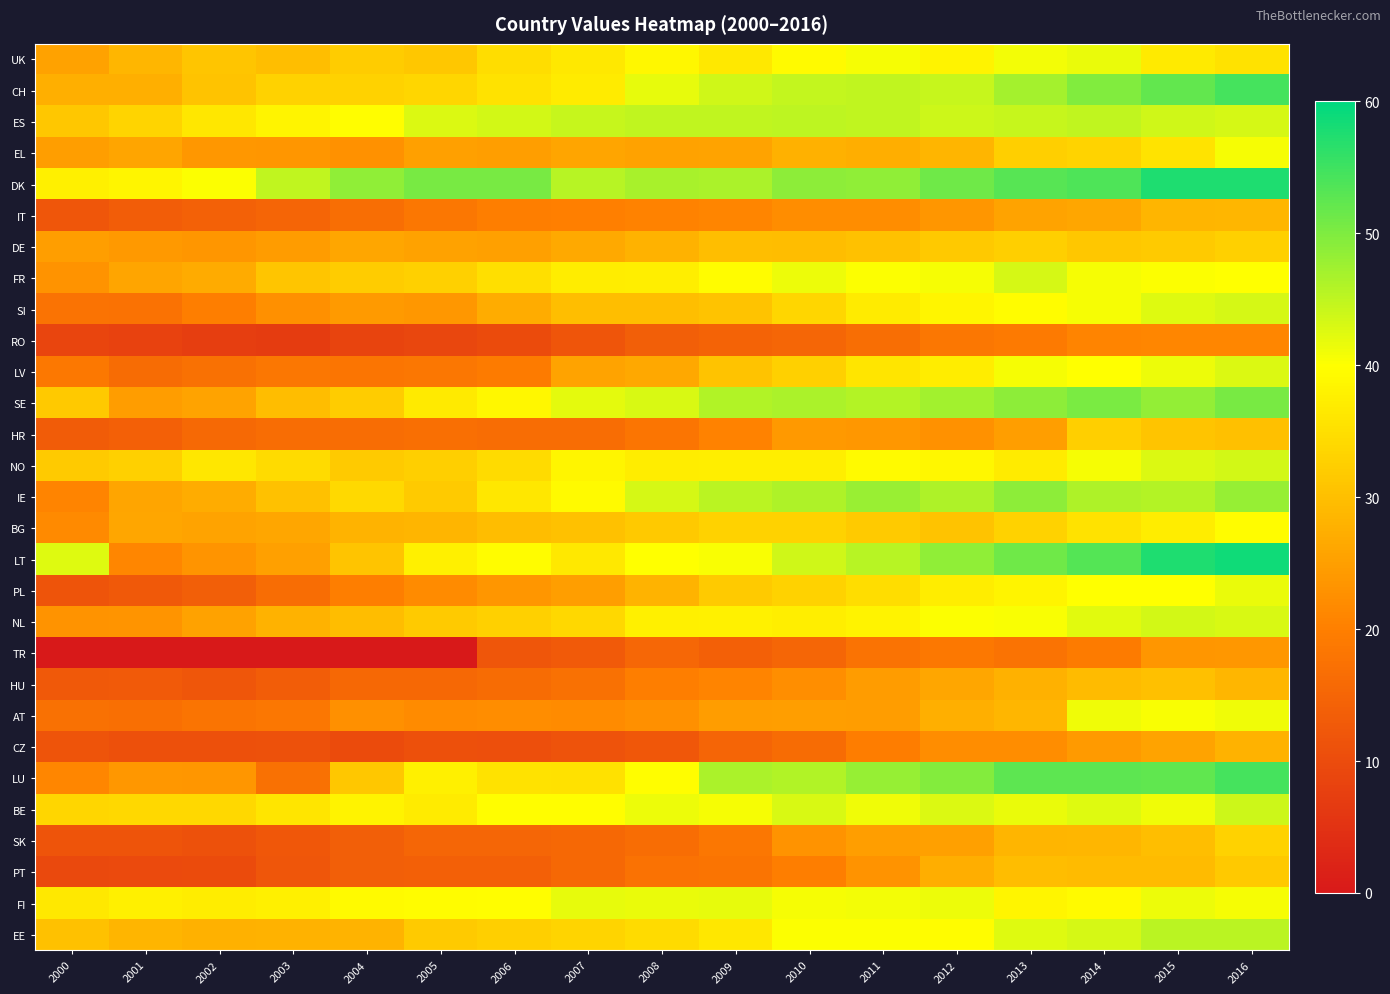

What is the difference between the highest and lowest values at 2014?

34.5